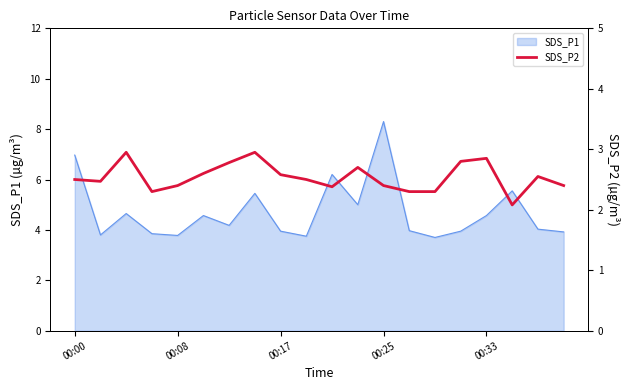

How many lines are shown in the chart?

1